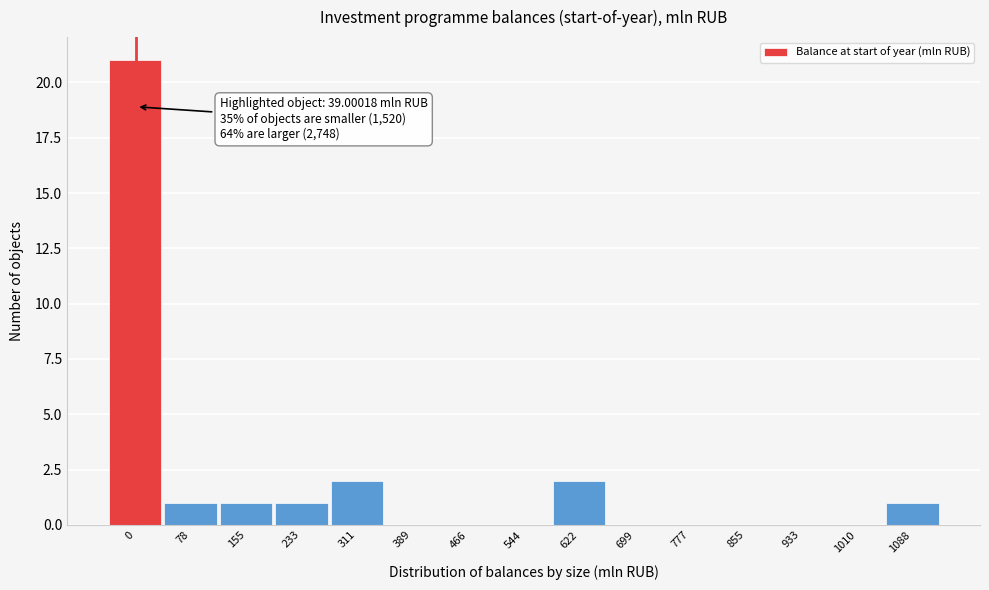

Is it true that the value at 622 is 0?

False